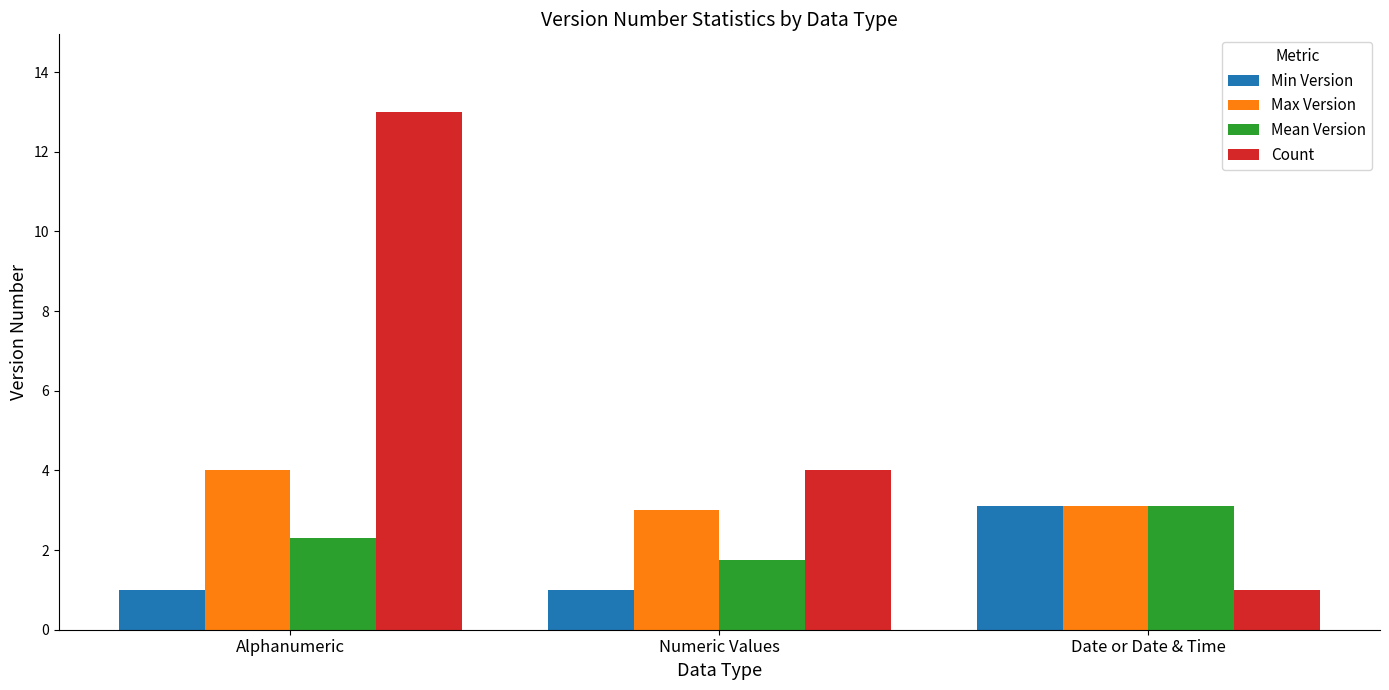

Is it true that Max Version equals 3.0 at Numeric Values?

True